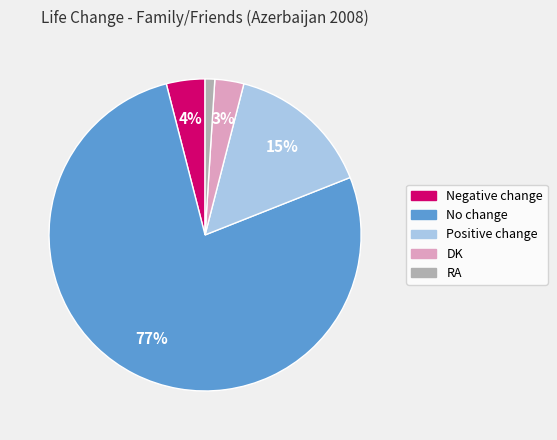

Does No change account for over 50% of the chart?

Yes